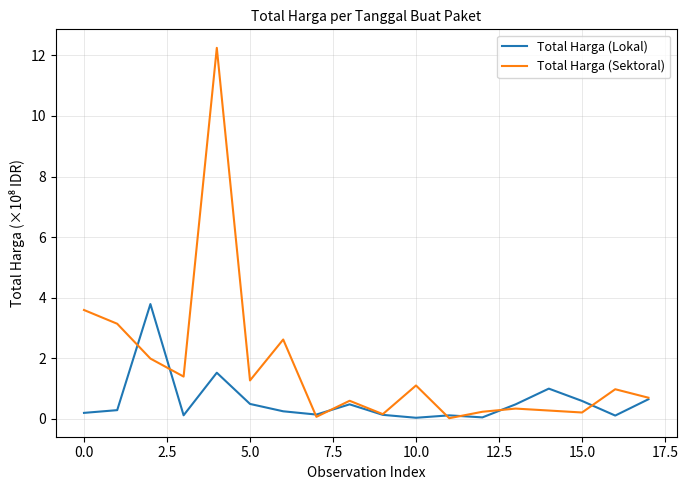

What is the highest value of the Total Harga (Lokal) series?

3.8